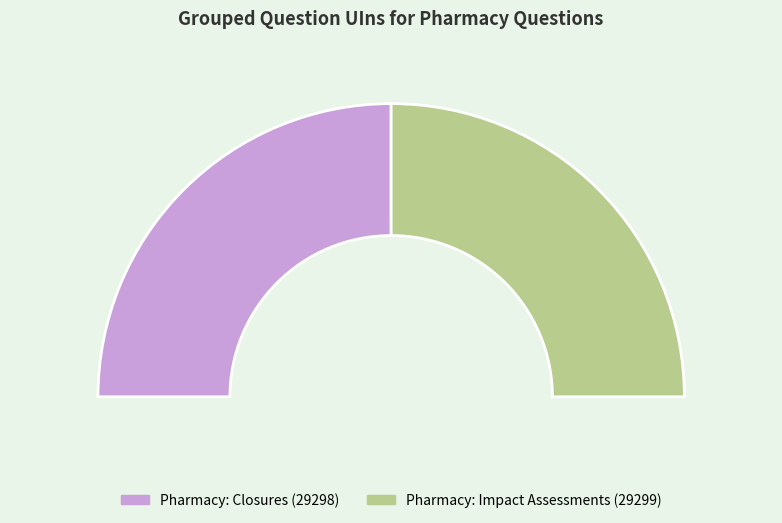

Between Pharmacy: Impact Assessments (29299) and Pharmacy: Closures (29298), which is larger?

Pharmacy: Closures (29298)